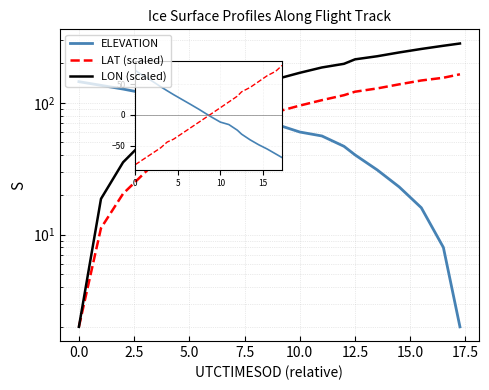

Is it true that ELEVATION equals 49.4 at 15?

False